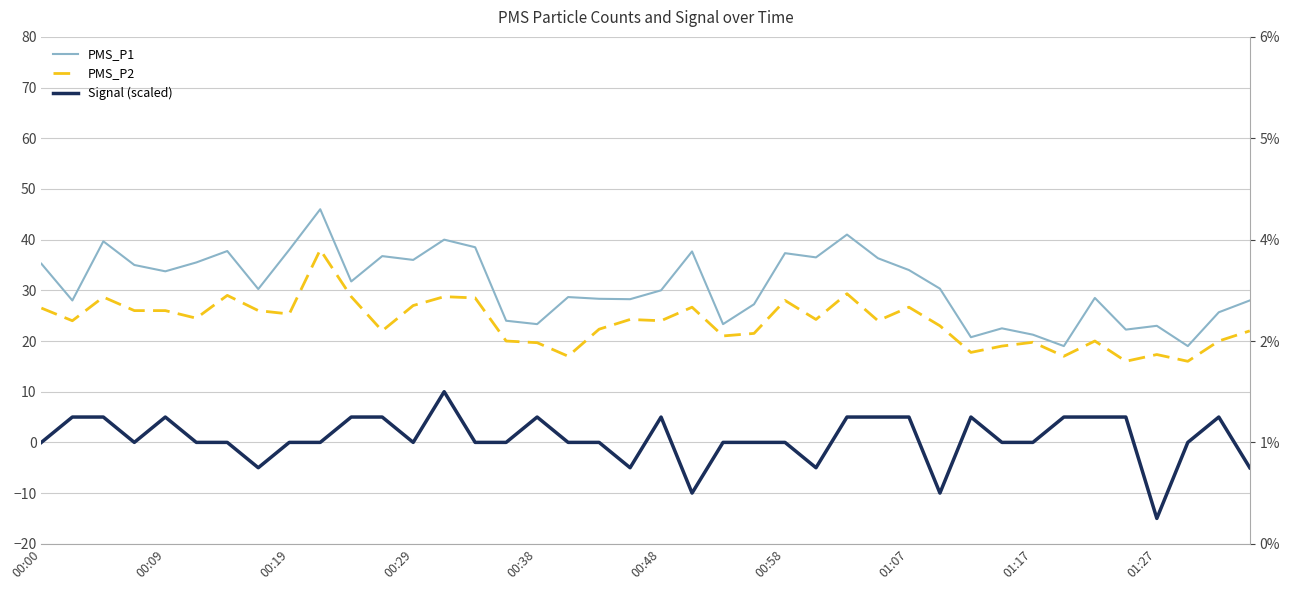

What is the sum of all PMS_P2 values?

945.5